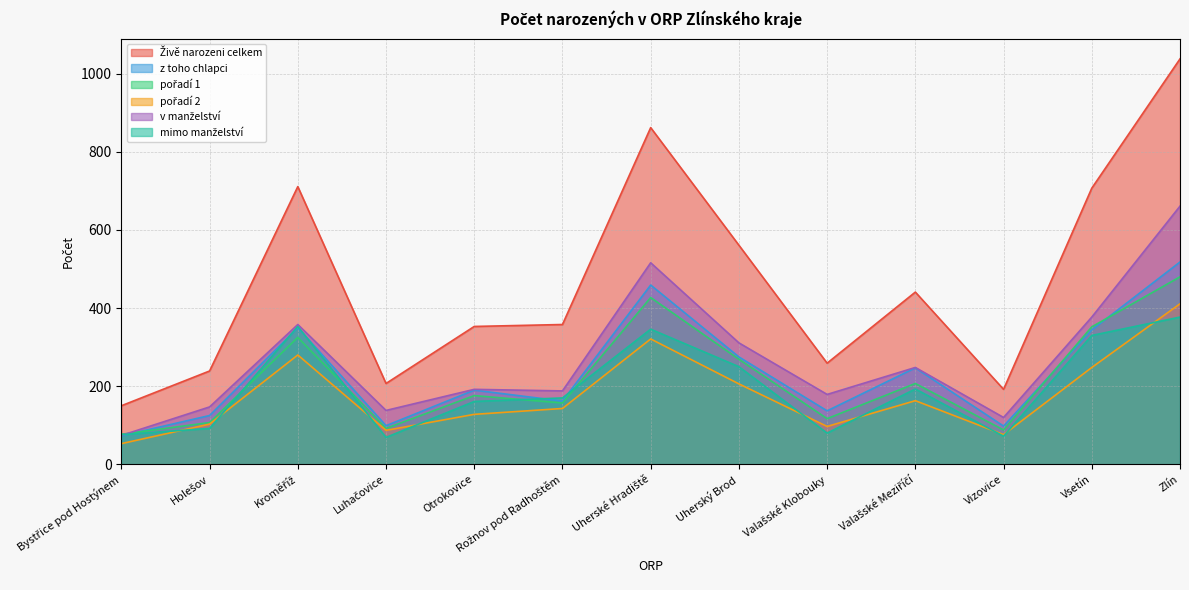

True or false: pořadí 2 and v manželství cross at least once.

False